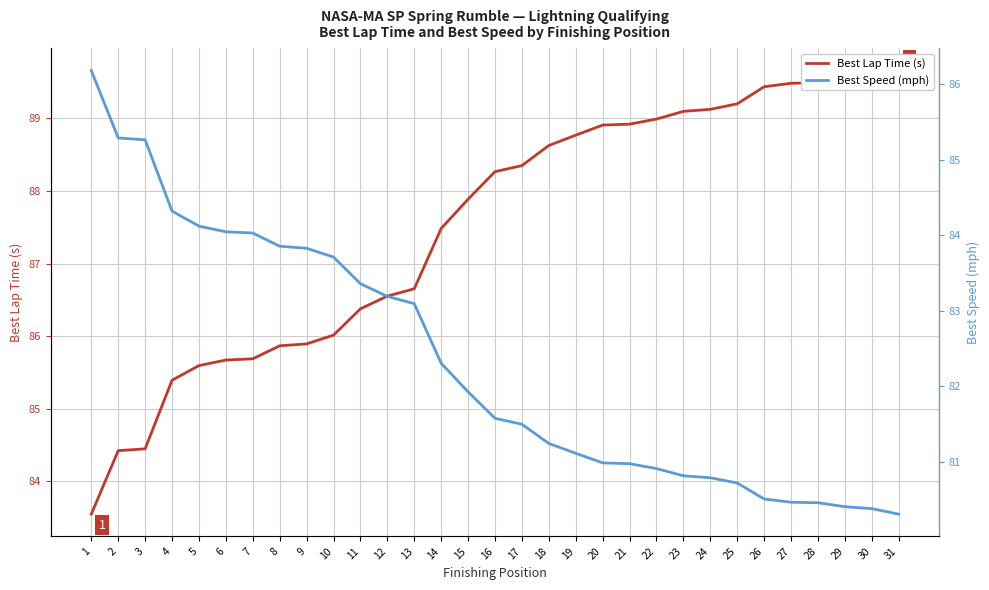

What is the average value of the Best Lap Time (s) series?

87.5